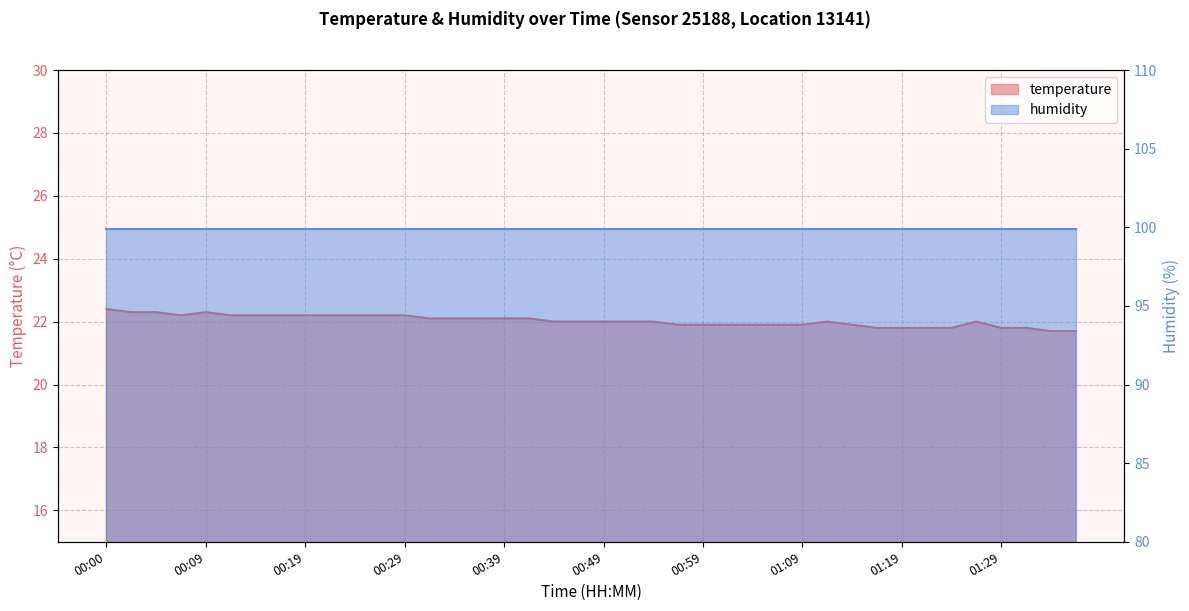

Reading left to right, list all the values displayed in this chart.

22.4	22.3	22.3	22.2	22.3	22.2	22.2	22.2	22.2	22.2	22.2	22.2	22.2	22.1	22.1	22.1	22.1	22.1	22.0	22.0	22.0	22.0	22.0	21.9	21.9	21.9	21.9	21.9	21.9	22.0	21.9	21.8	21.8	21.8	21.8	22.0	21.8	21.8	21.7	21.7